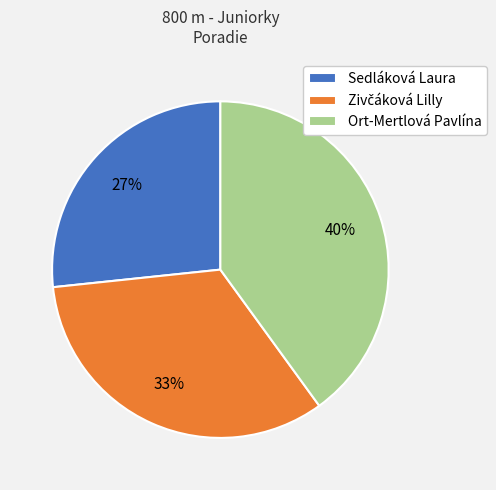

The Sedláková Laura slice represents 27% of the pie. True or false?

True